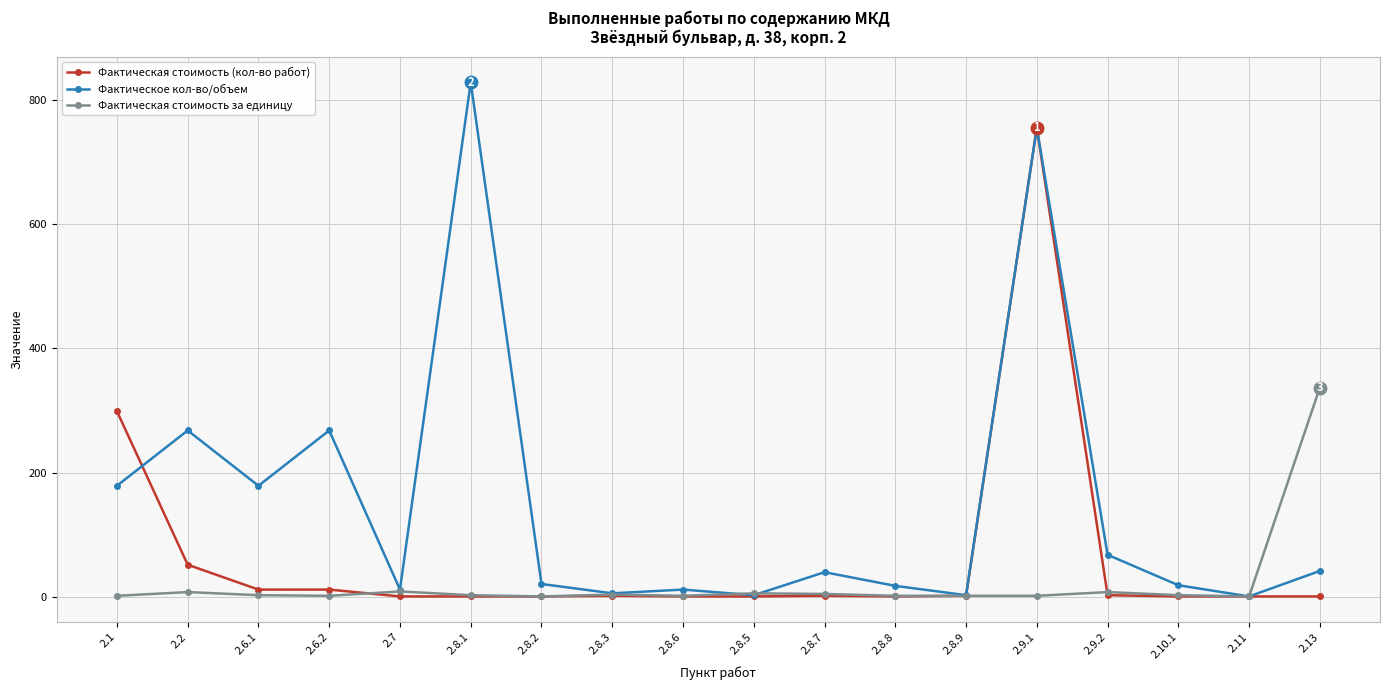

What position from the left is 2.8.5?

10